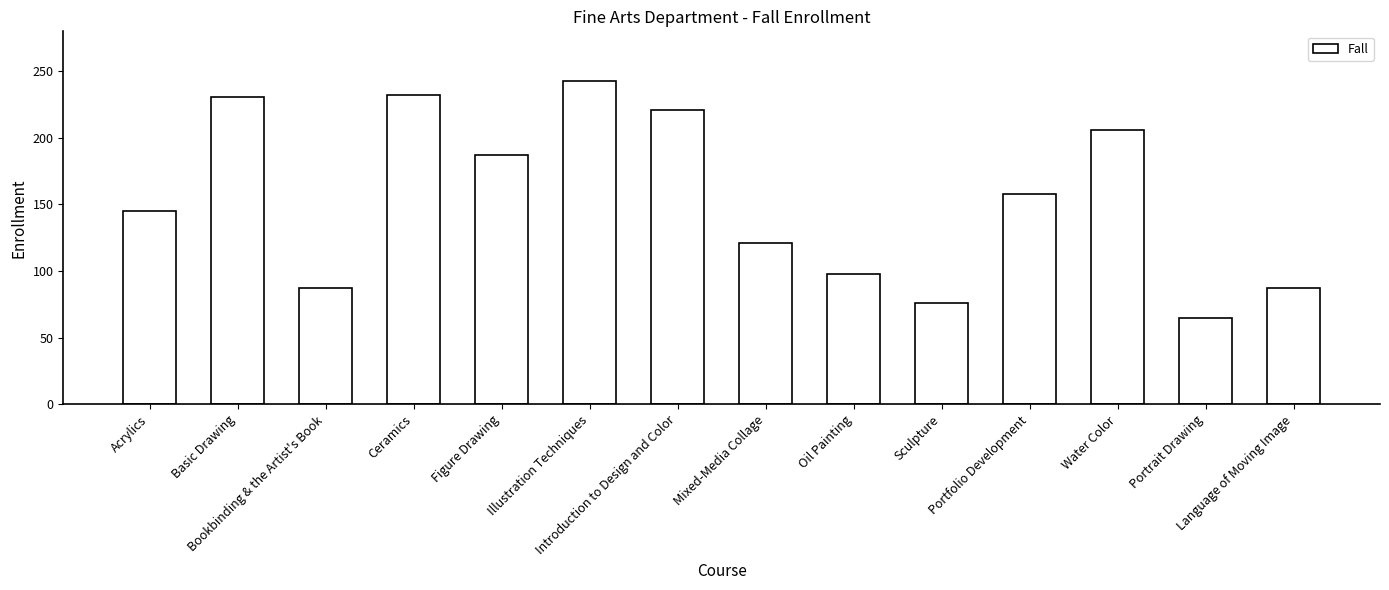

At which category does the chart reach its minimum across all series?

Portrait Drawing